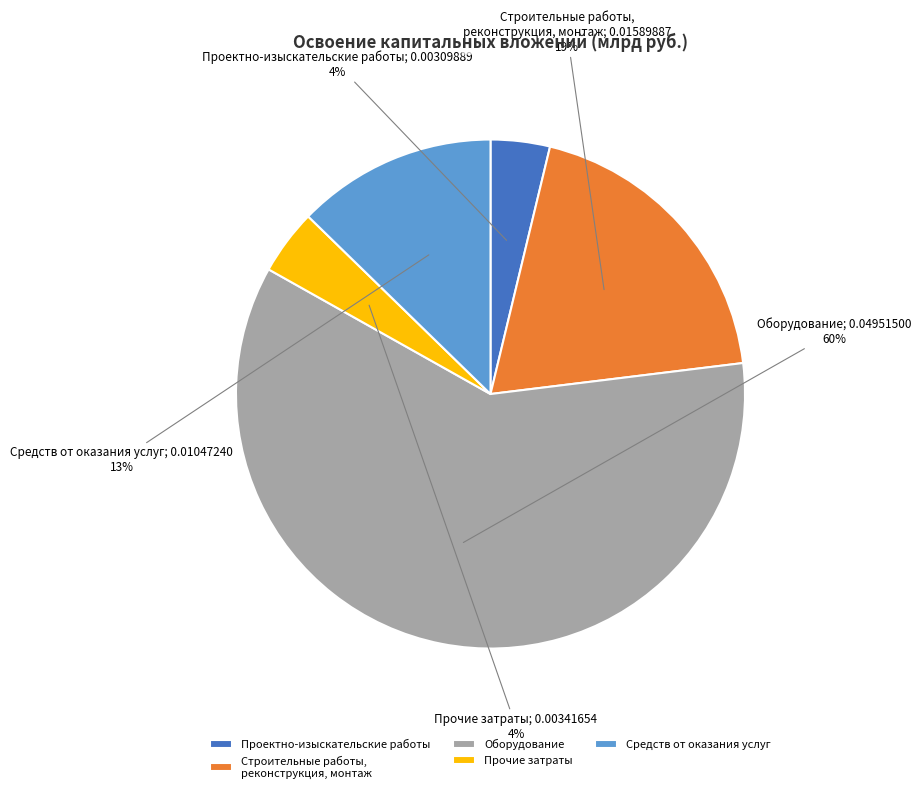

Is the sum of Прочие затраты and Средств от оказания услуг greater than half?

No